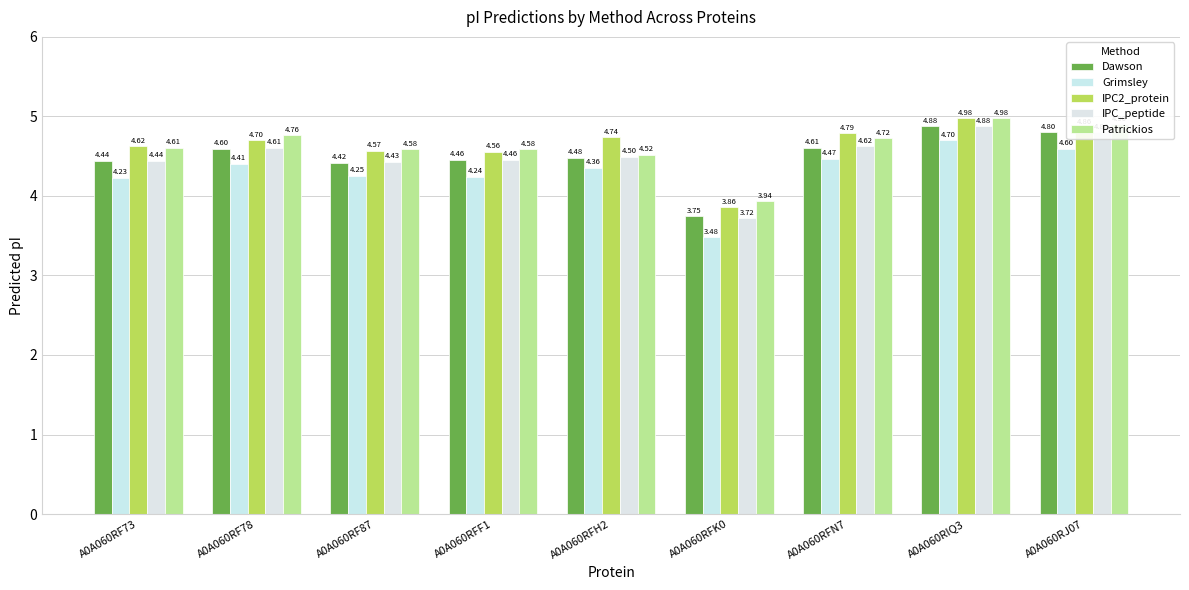

The Grimsley series shows 4.3 at A0A060RF87. True or false?

True